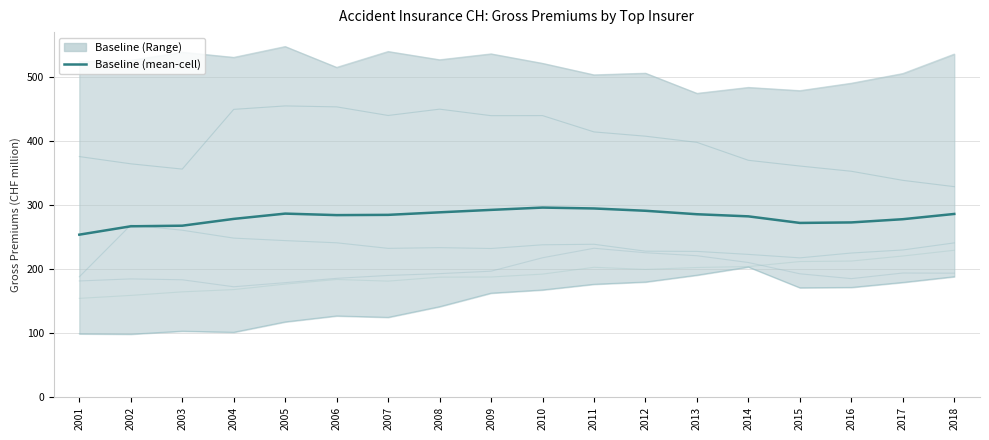

At which label does the data first exceed 284?

2005